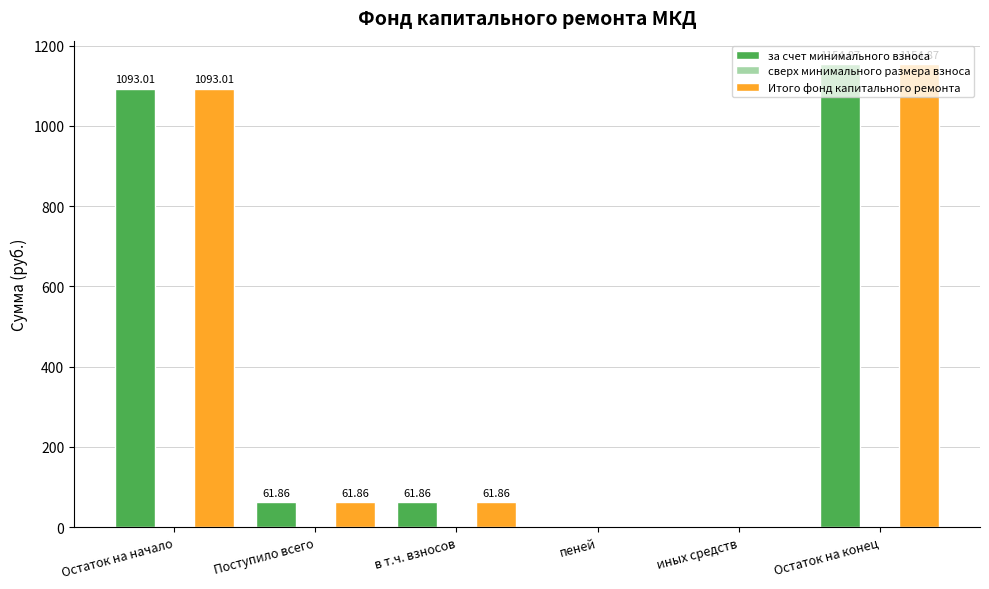

Count the number of data series in this chart.

2